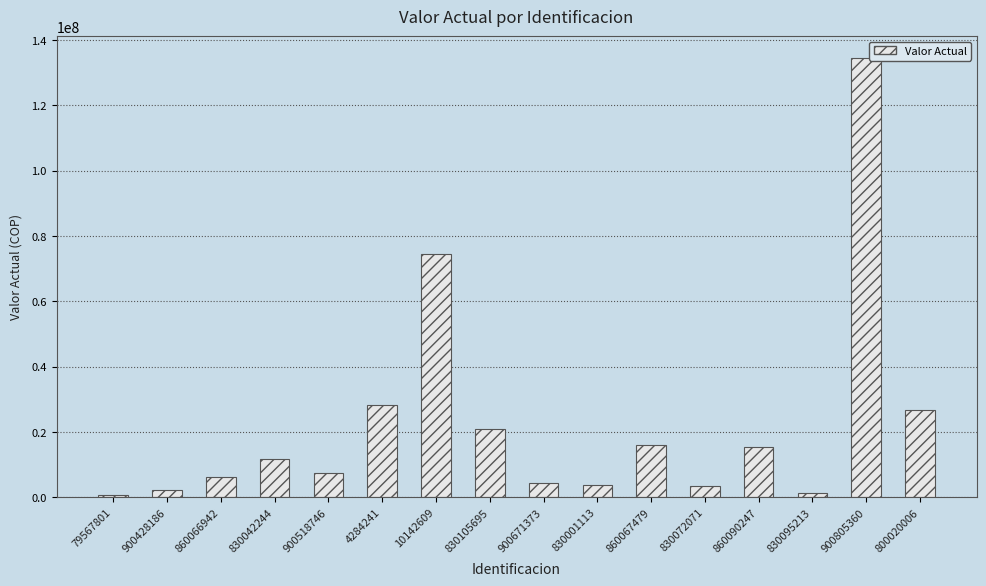

Approximately how many times larger is the value at 800020006 compared to 900428186?

11.9